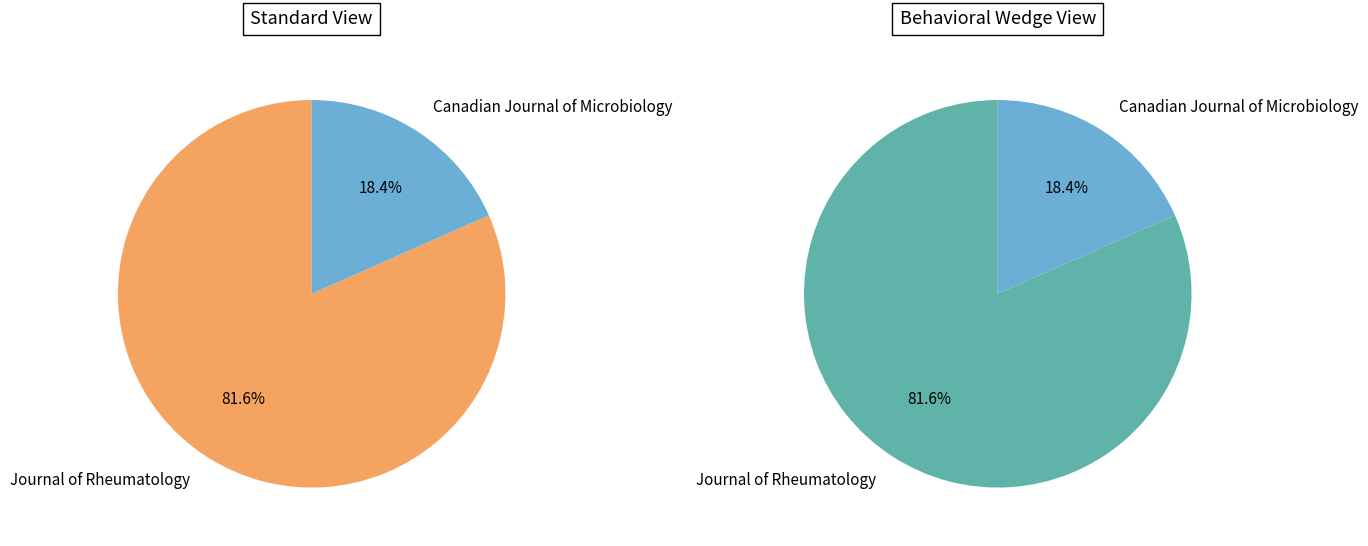

Do Canadian Journal of Microbiology and Journal of Rheumatology together represent more than half of the pie?

Yes